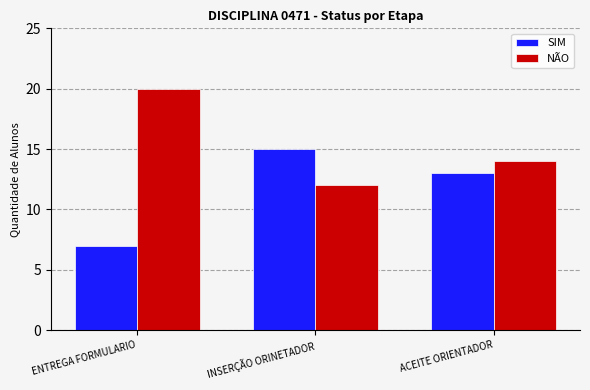

Read the NÃO value at INSERÇÃO ORINETADOR.

12